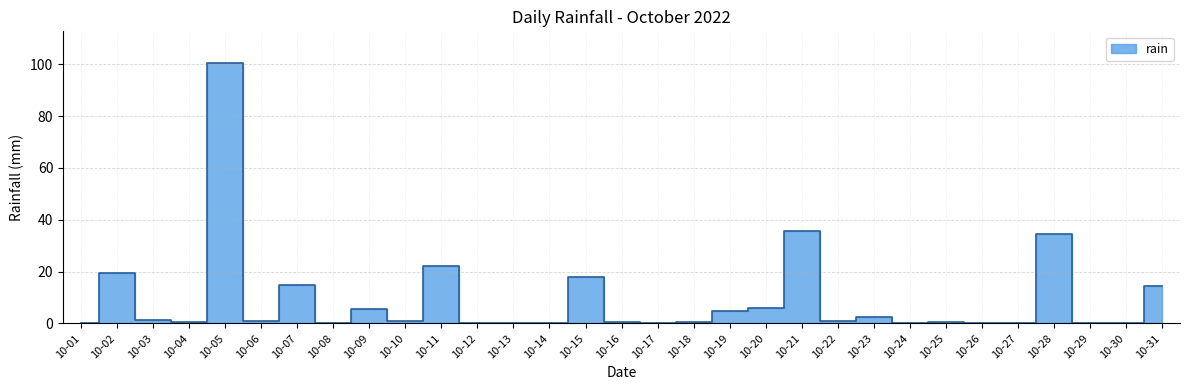

What value does the data have at 10-15?

18.0